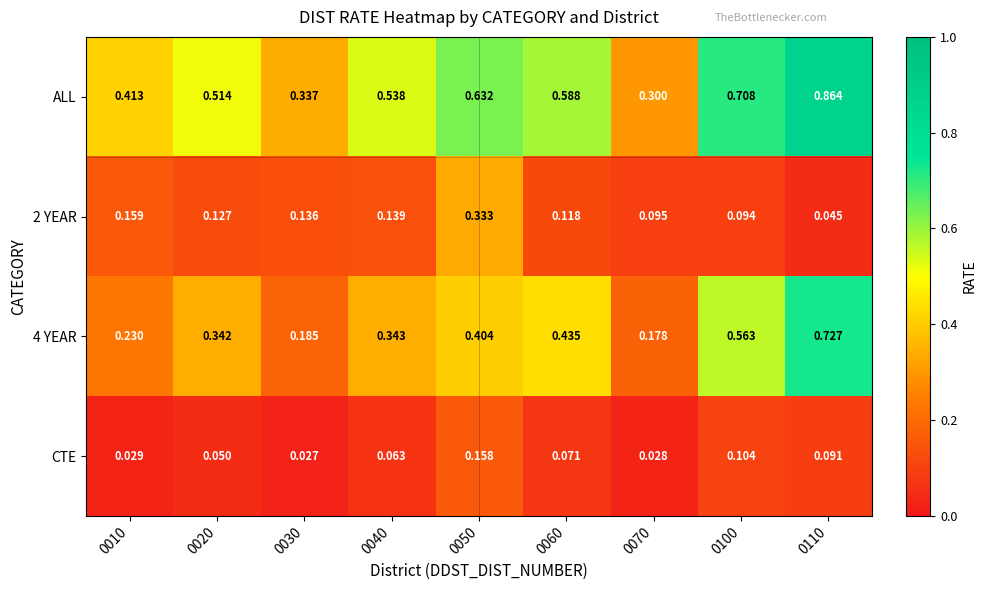

What is the total value across all series at 0060?

1.2